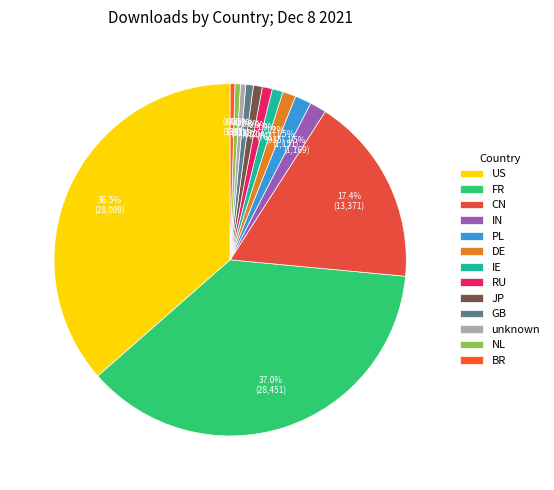

Do unknown and JP together represent more than half of the pie?

No